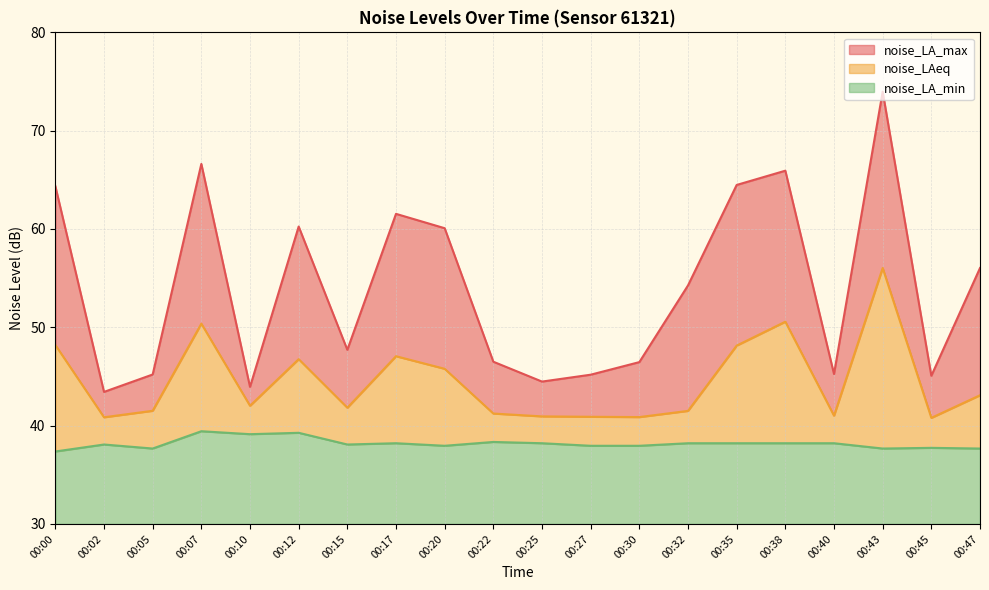

Reading right to left, extract all data points from this chart.

noise_LA_max: 00:47=56.0	00:45=45.1	00:43=74.0	00:40=45.2	00:38=65.9	00:35=64.5	00:32=54.3	00:30=46.5	00:27=45.2	00:25=44.5	00:22=46.5	00:20=60.1	00:17=61.5	00:15=47.7	00:12=60.2	00:10=43.9	00:07=66.6	00:05=45.2	00:02=43.4	00:00=64.4
noise_LAeq: 00:47=43.1	00:45=40.8	00:43=56.0	00:40=41.0	00:38=50.6	00:35=48.1	00:32=41.5	00:30=40.9	00:27=40.9	00:25=40.9	00:22=41.2	00:20=45.8	00:17=47.1	00:15=41.8	00:12=46.8	00:10=42.0	00:07=50.4	00:05=41.5	00:02=40.9	00:00=48.2
noise_LA_min: 00:47=37.7	00:45=37.7	00:43=37.7	00:40=38.2	00:38=38.2	00:35=38.2	00:32=38.2	00:30=38.0	00:27=38.0	00:25=38.2	00:22=38.3	00:20=38.0	00:17=38.2	00:15=38.1	00:12=39.3	00:10=39.1	00:07=39.4	00:05=37.7	00:02=38.1	00:00=37.4